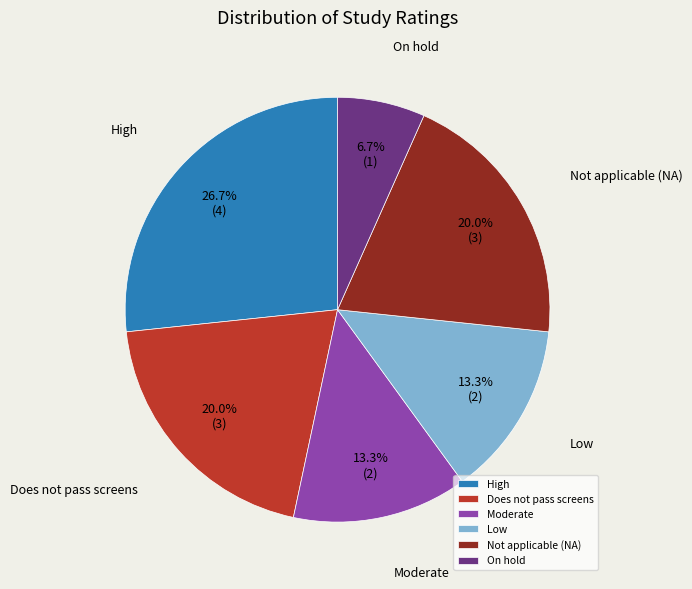

Is the sum of Does not pass screens and On hold greater than half?

No